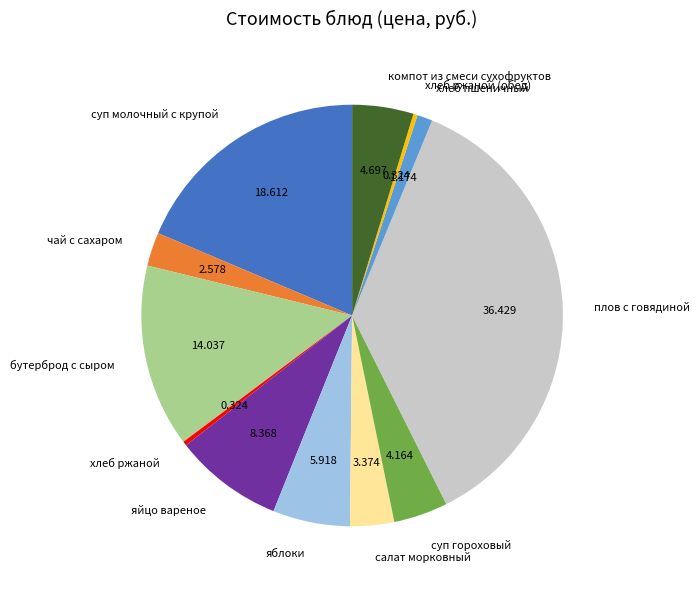

Combined, do хлеб ржаной and яйцо вареное account for over 50%?

No